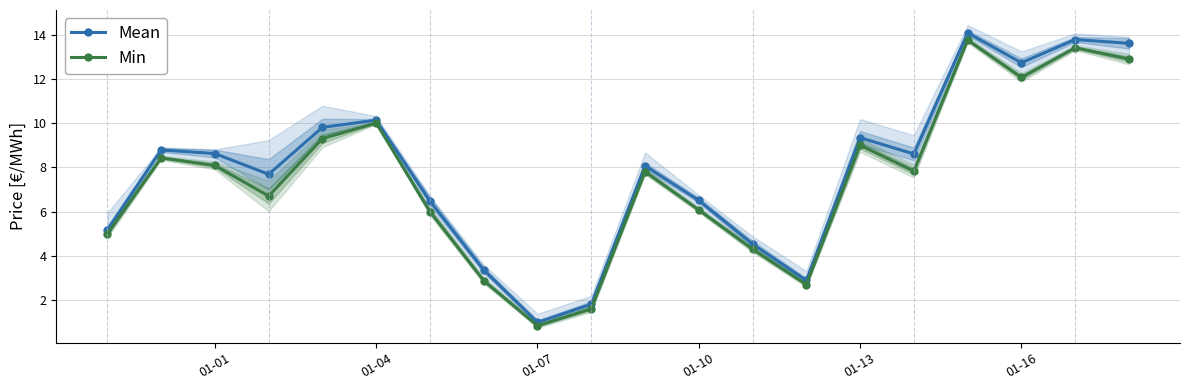

Which series has the largest total across all categories?

Mean